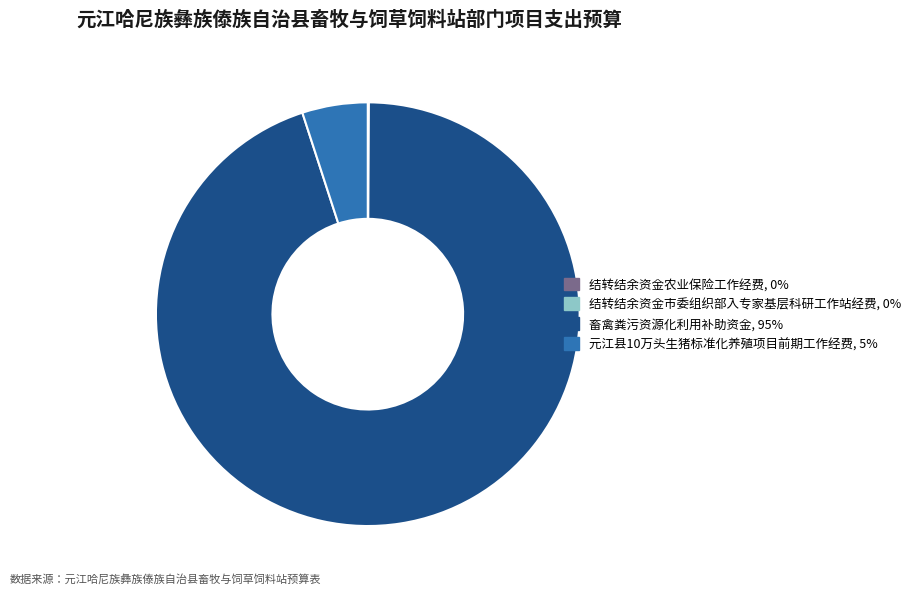

Do 元江县10万头生猪标准化养殖项目前期工作经费, 5% and 畜禽粪污资源化利用补助资金, 95% together represent more than half of the pie?

Yes